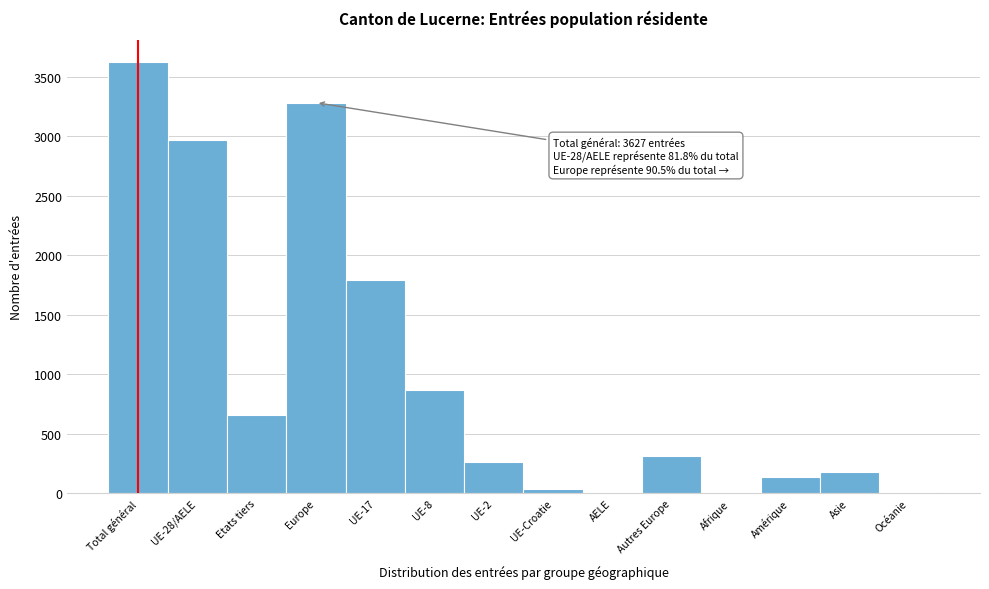

What is the sum of all values?

14164